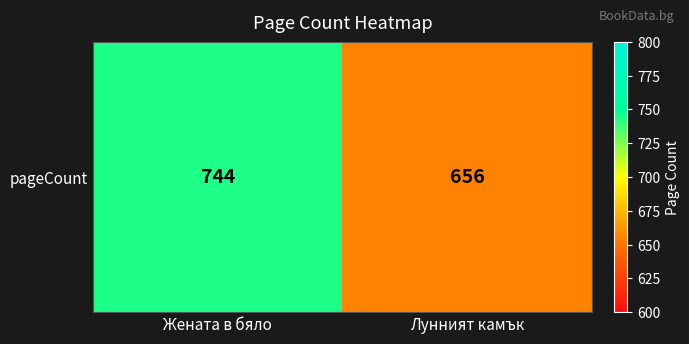

What is the sum of all values?

1400